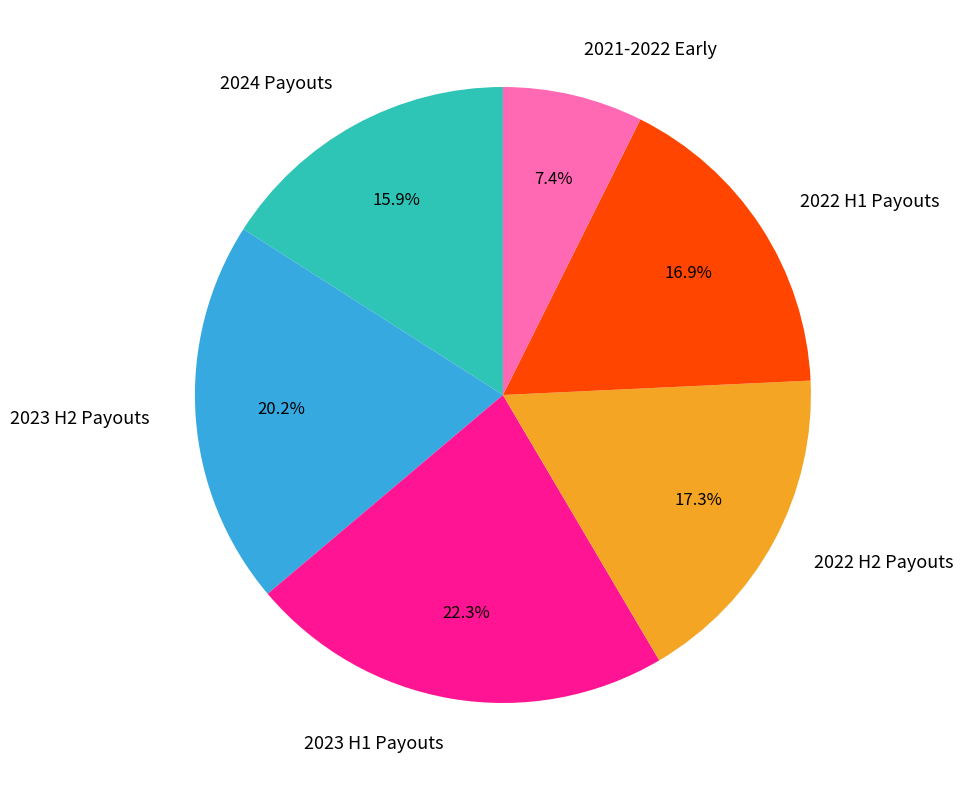

Combined, do 2021-2022 Early and 2023 H1 Payouts account for over 50%?

No